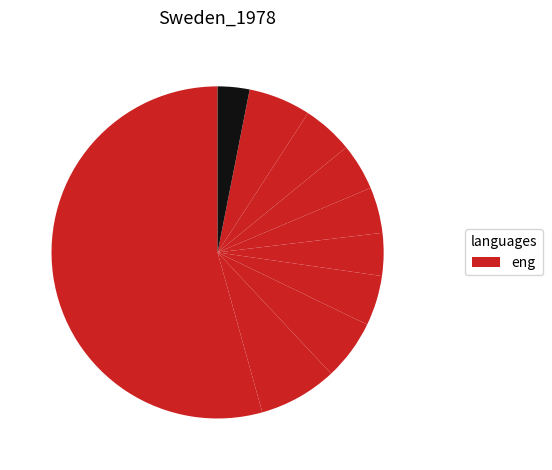

How many slices are in this pie chart?

10